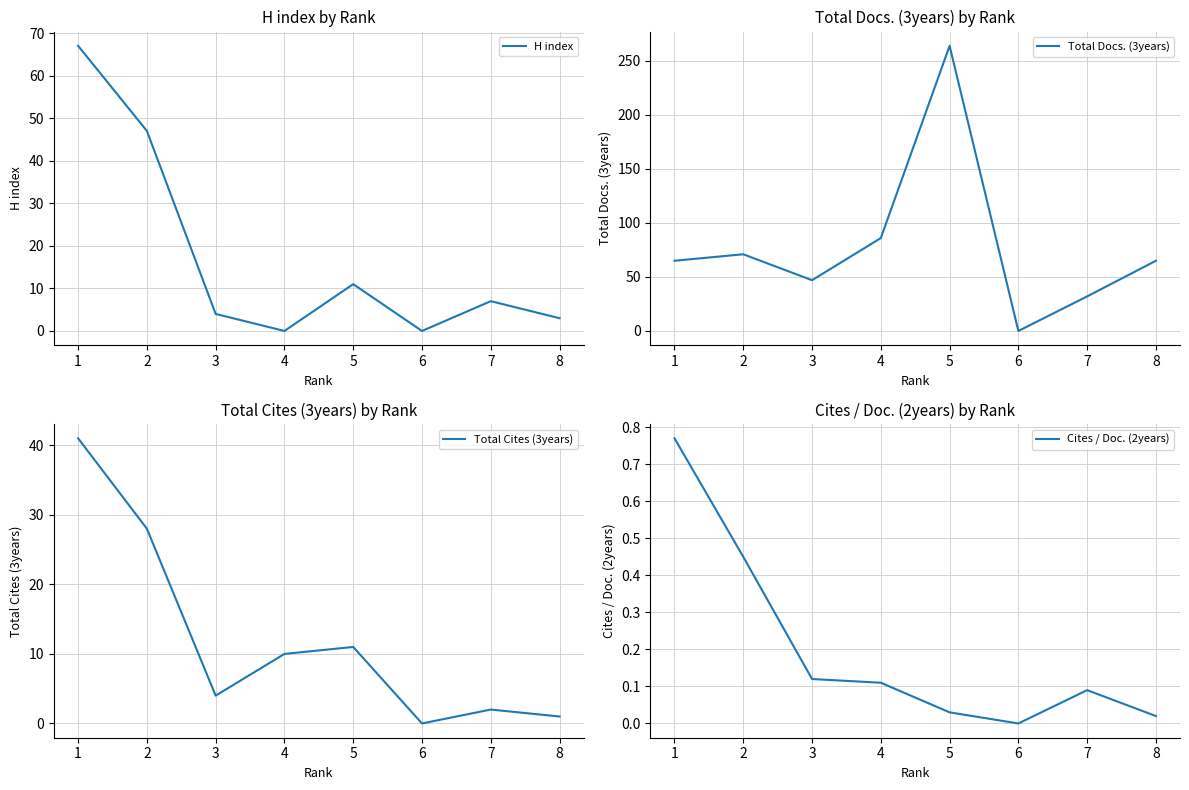

Does the chart have visible grid lines?

Yes